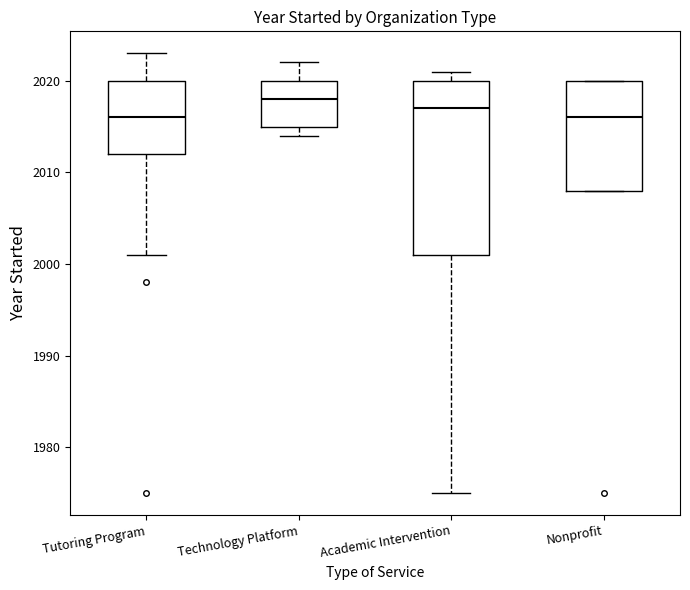

Which box's median line is the highest?

Technology Platform